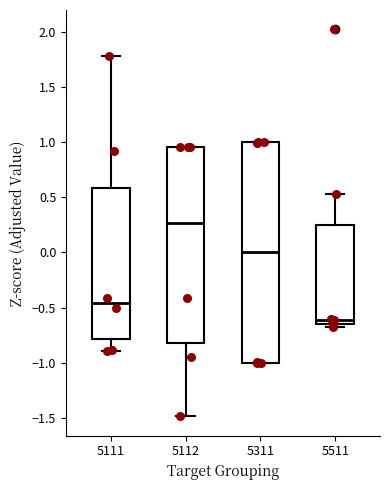

Comparing the boxes themselves (not the whiskers), which one is the tallest?

5311